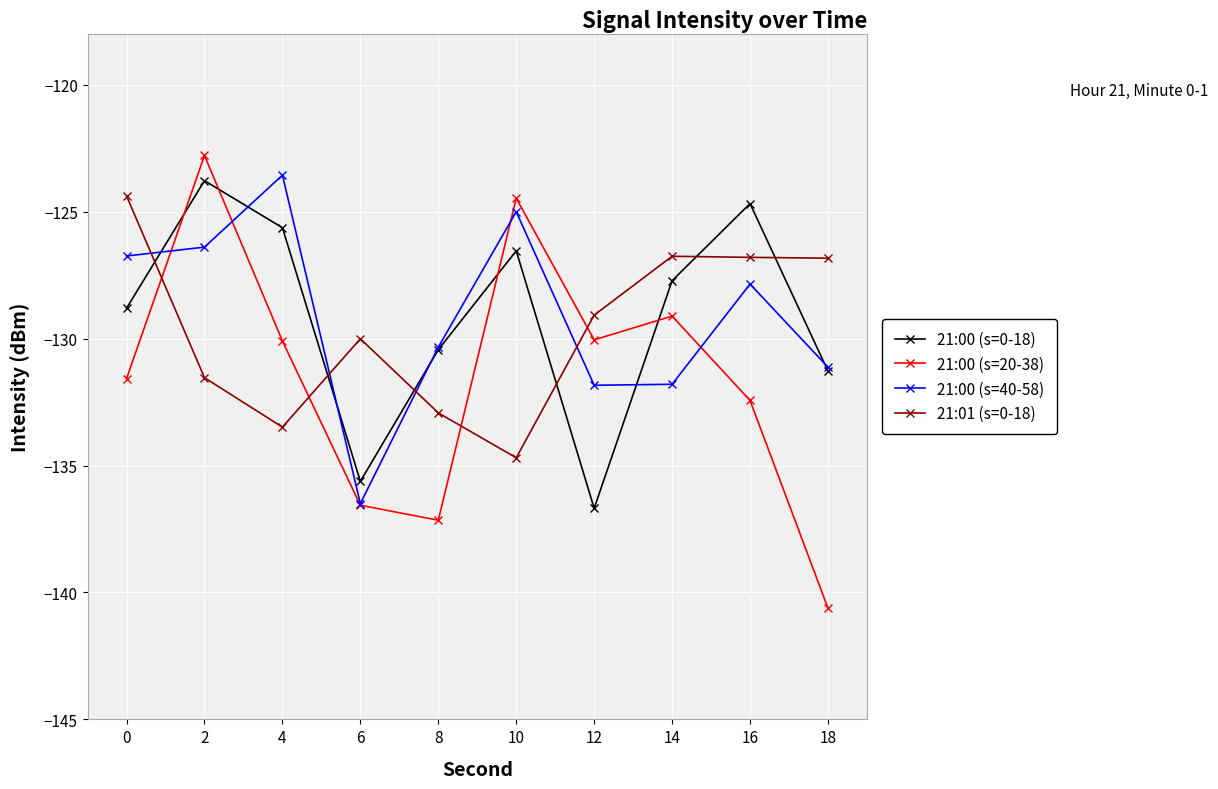

Where is the first local minimum for 21:01 (s=0-18)?

4